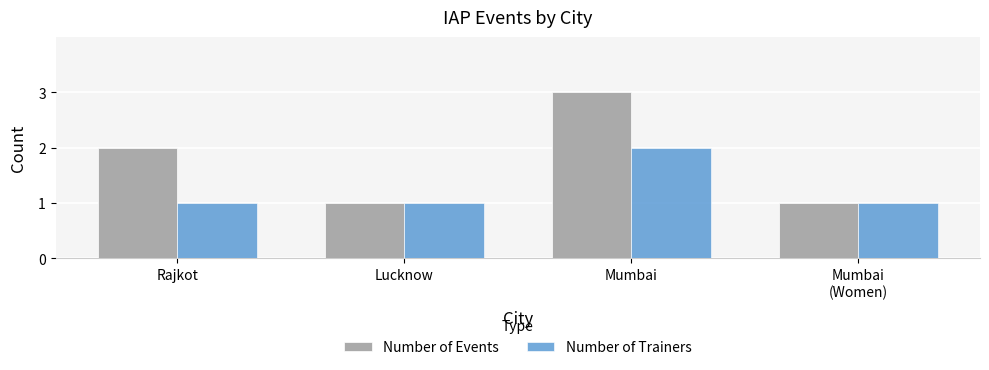

What is the sum of the Number of Trainers values at Lucknow and Mumbai?

3